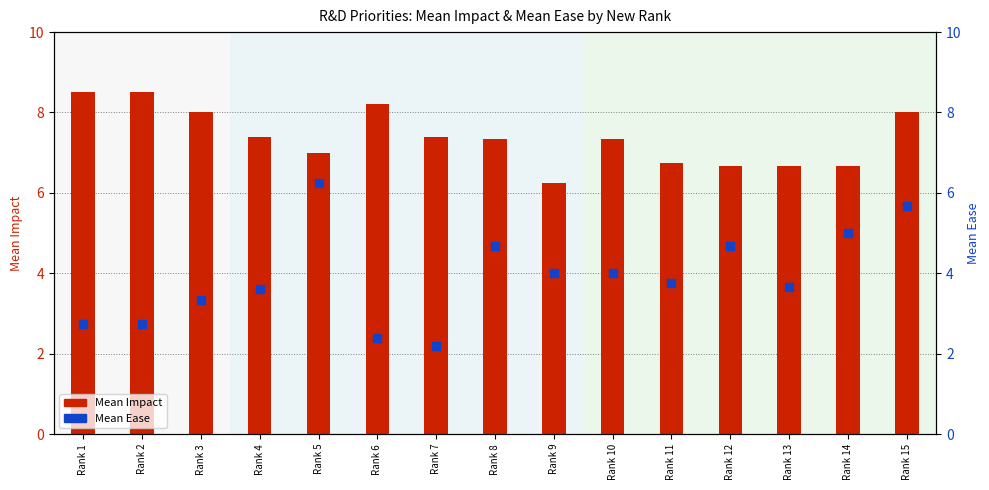

What is the total value across all series at Rank 4?

11.0